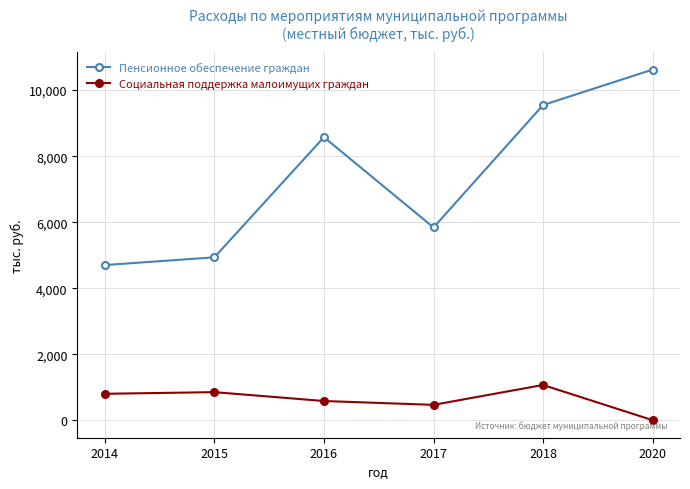

List the labels in order of Пенсионное обеспечение граждан value, largest first.

2020, 2018, 2016, 2017, 2015, 2014